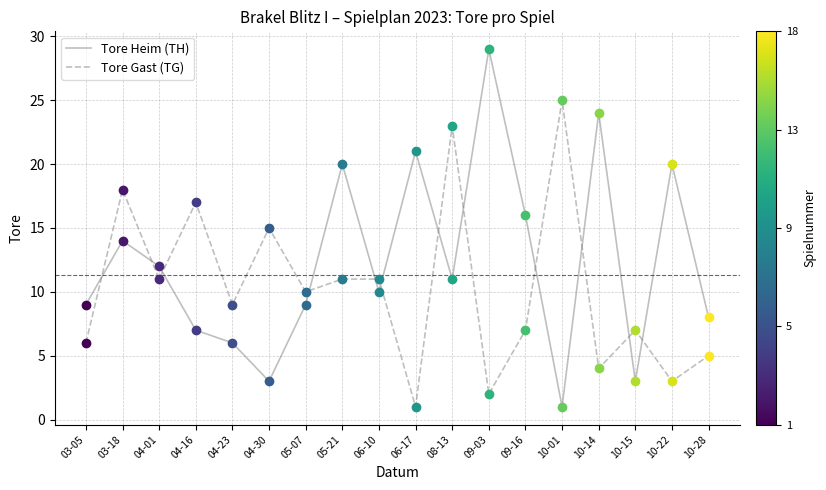

Is it true that Tore Gast (TG) equals 23 at 08-13?

True